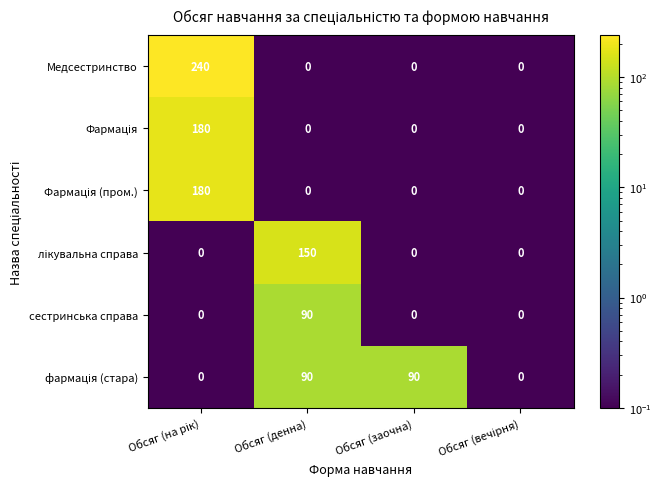

The сестринська справа series shows 0 at Обсяг (заочна). True or false?

True